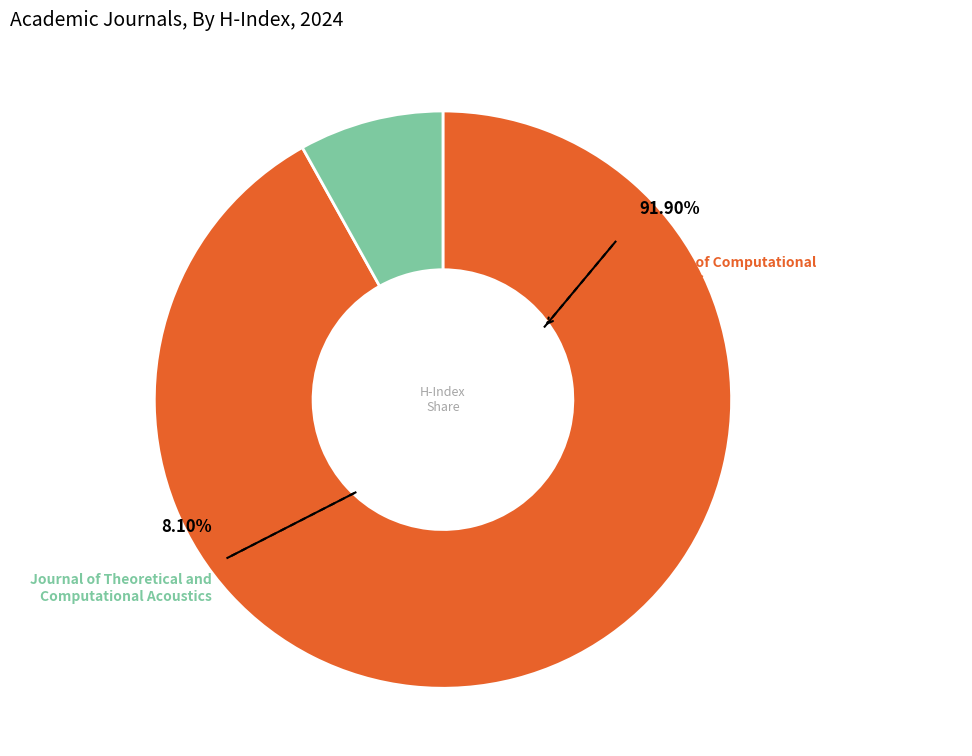

To the nearest percent, what is the average slice percentage?

50%